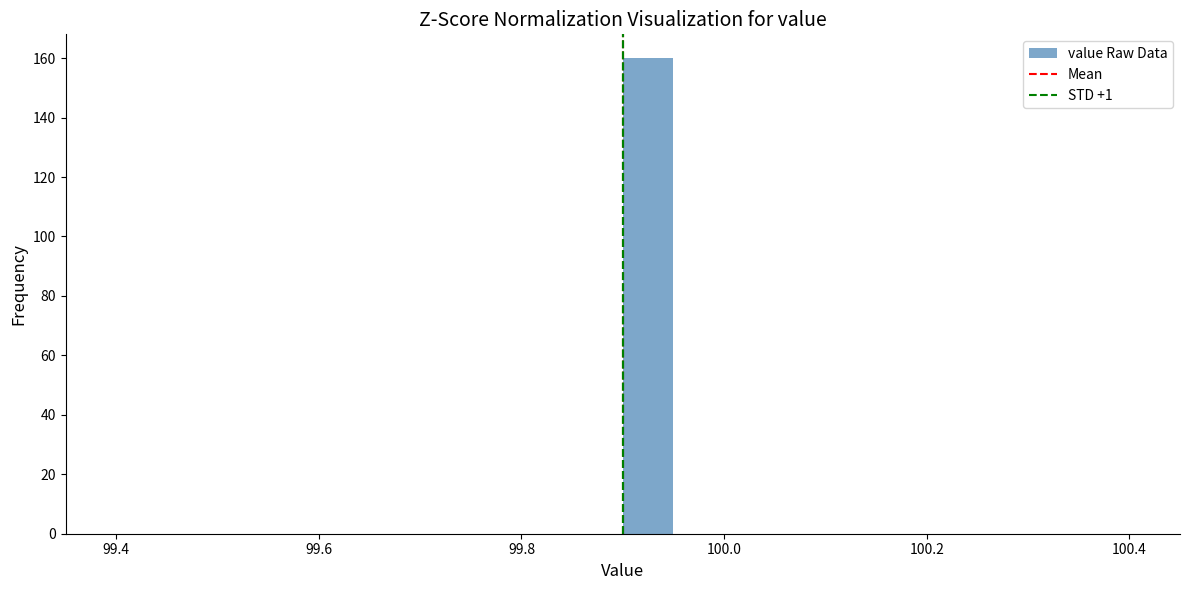

Around what value on the x-axis is the tallest bar? Give the approximate position of its centre, as read against the axis.

99.92